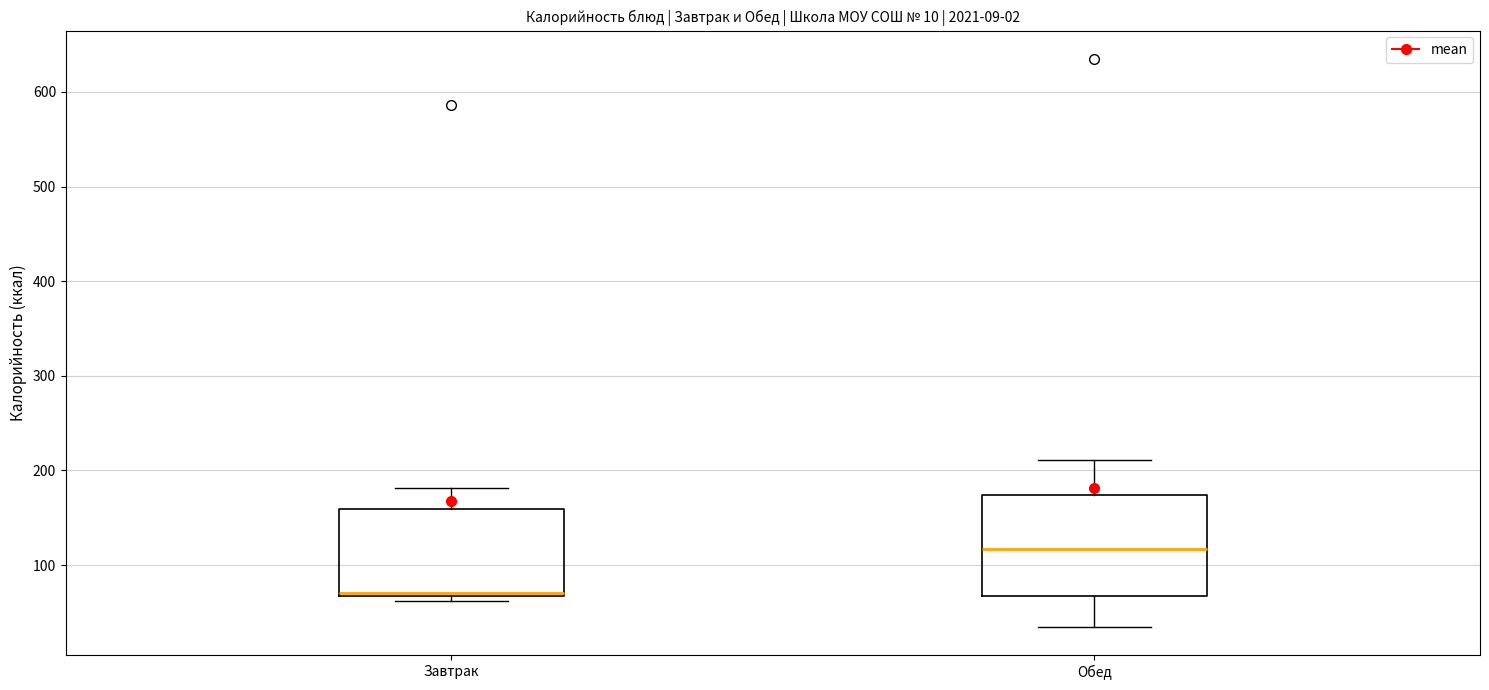

Where does the upper whisker of the box for Завтрак end on the y-axis? The values are not printed on the chart, so give them approximately, as read against the axis.

180